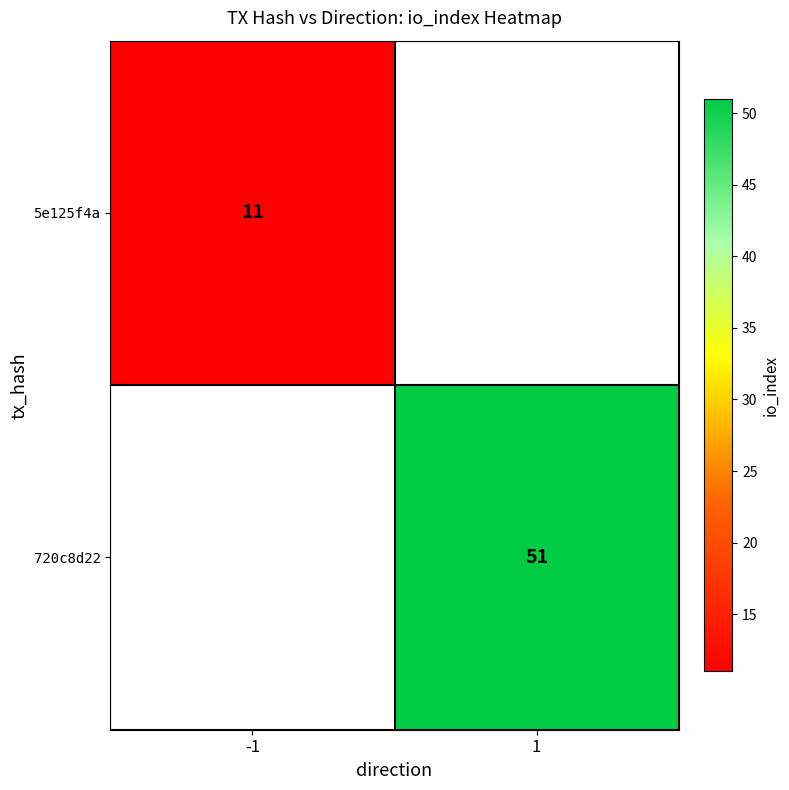

The 5e125f4a series shows 20 at -1. True or false?

False